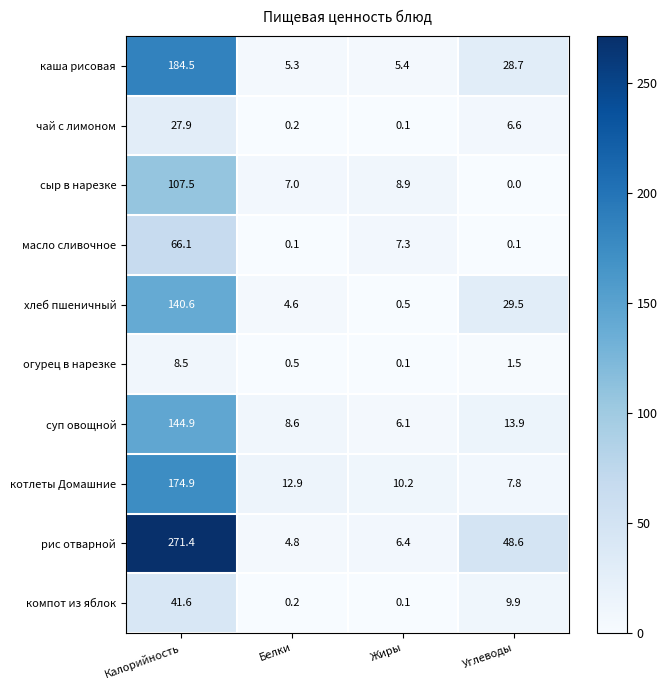

At how many categories does at least one series exceed 147?

1